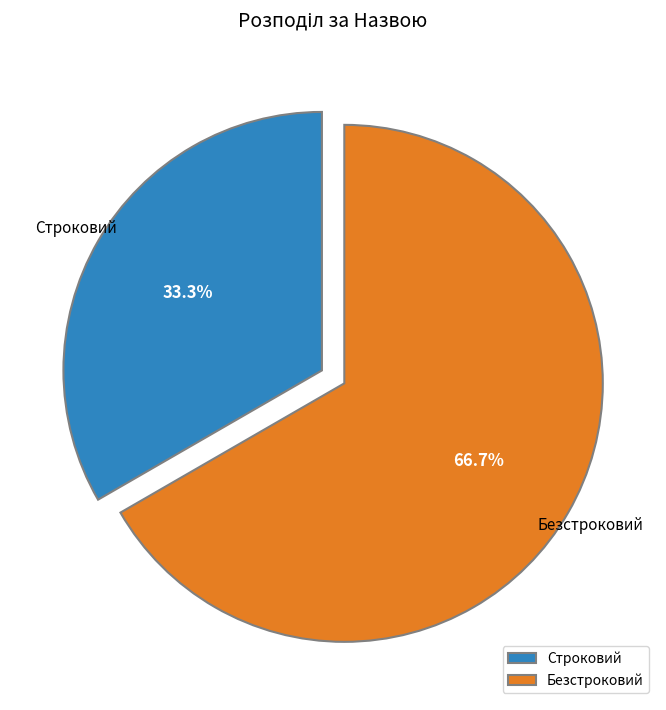

What is the smallest slice in the pie chart?

Строковий